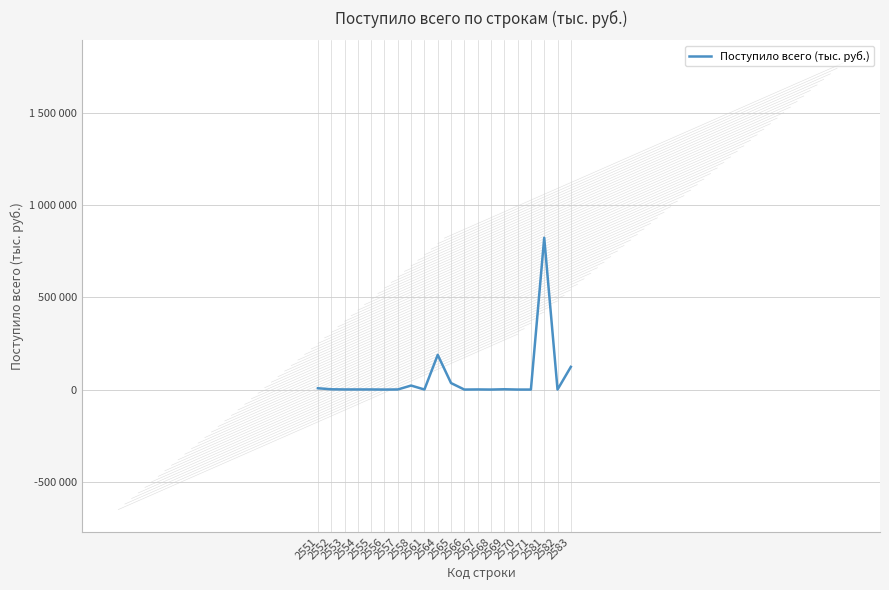

How many points are lower than both their immediate neighbors (excluding endpoints)?

5